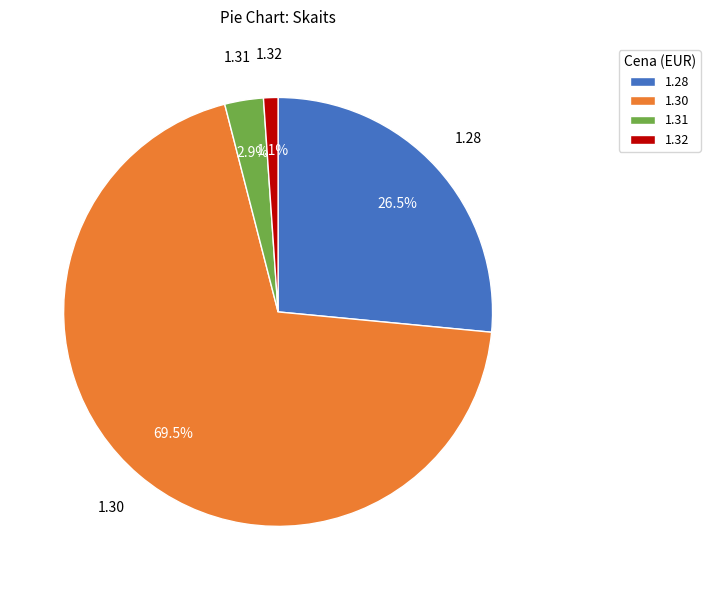

Between 1.32 and 1.28, which is larger?

1.28